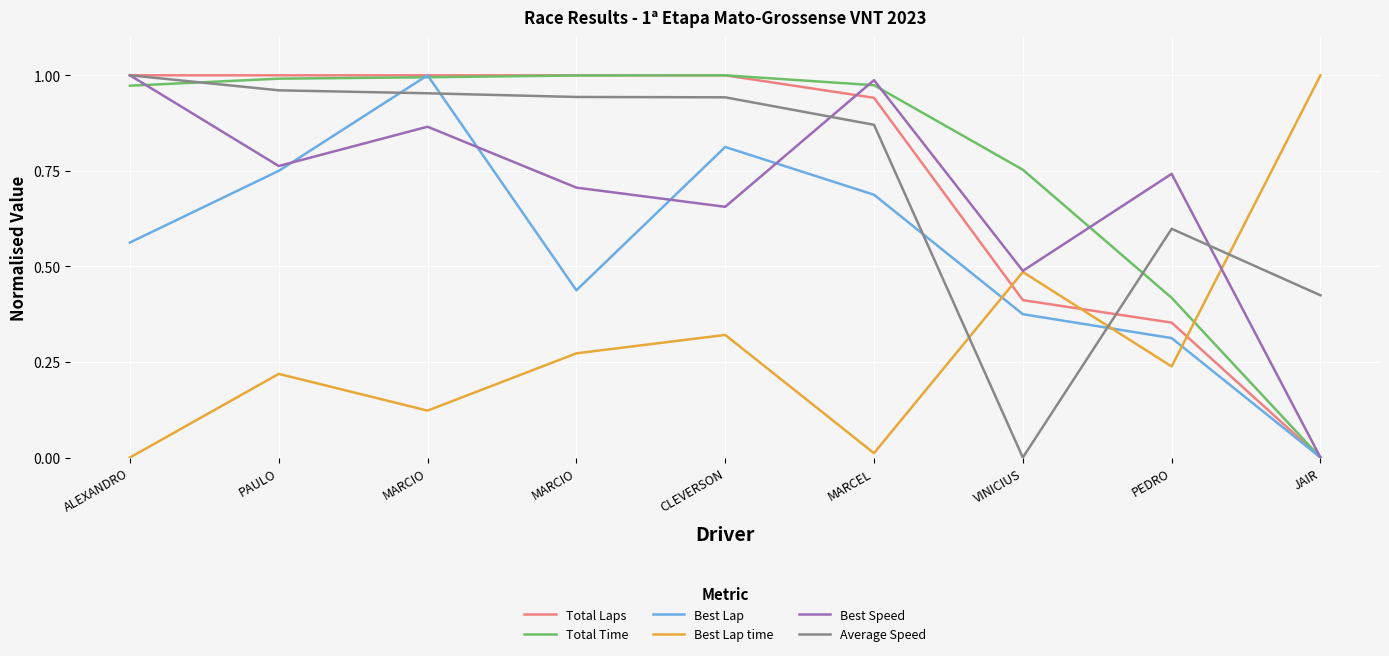

What is the difference between the highest and lowest values at PEDRO?

0.5